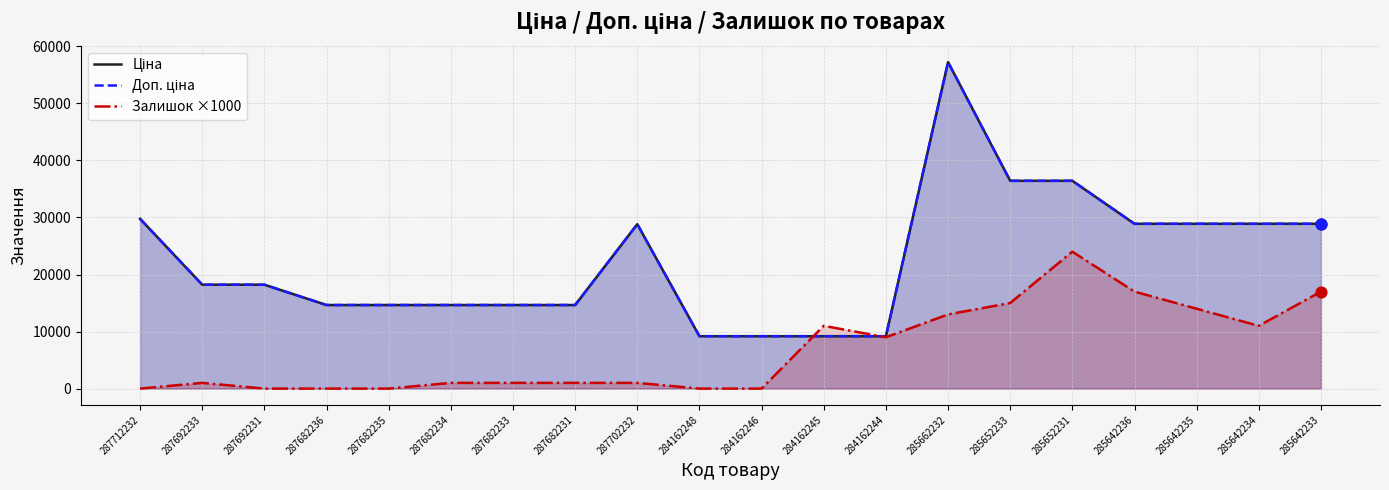

At how many categories does at least one series exceed 26147?

9